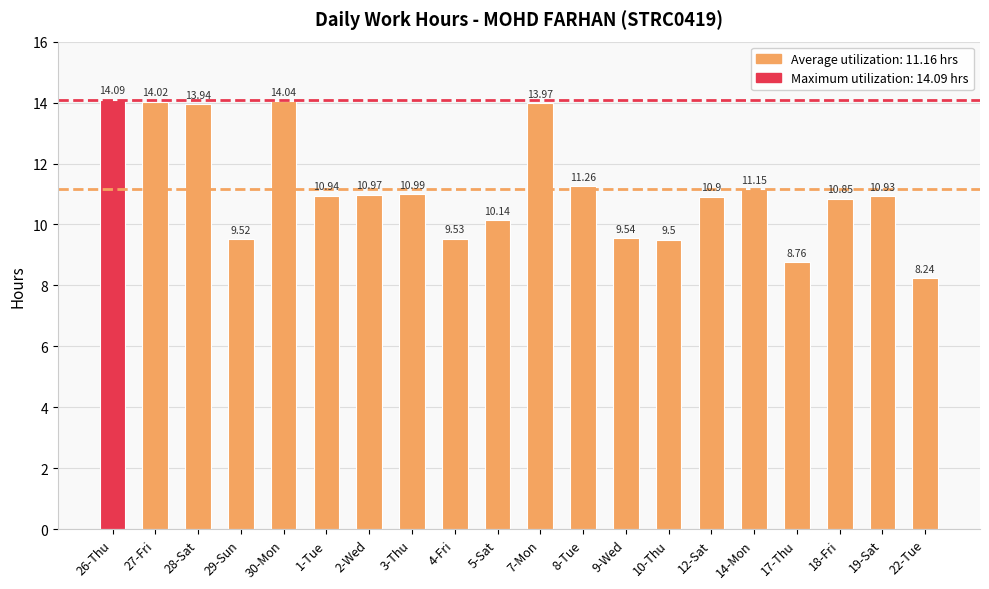

List the labels in order of value, largest first.

26-Thu, 30-Mon, 27-Fri, 7-Mon, 28-Sat, 8-Tue, 14-Mon, 3-Thu, 2-Wed, 1-Tue, 19-Sat, 12-Sat, 18-Fri, 5-Sat, 9-Wed, 4-Fri, 29-Sun, 10-Thu, 17-Thu, 22-Tue